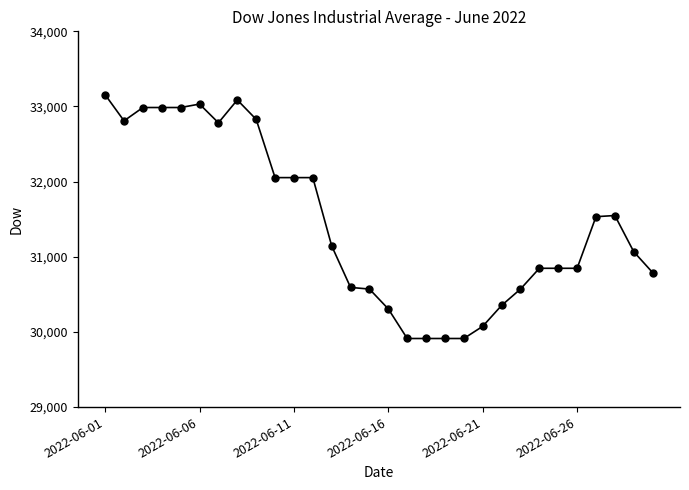

What is the minimum value shown in the chart?

29912.7